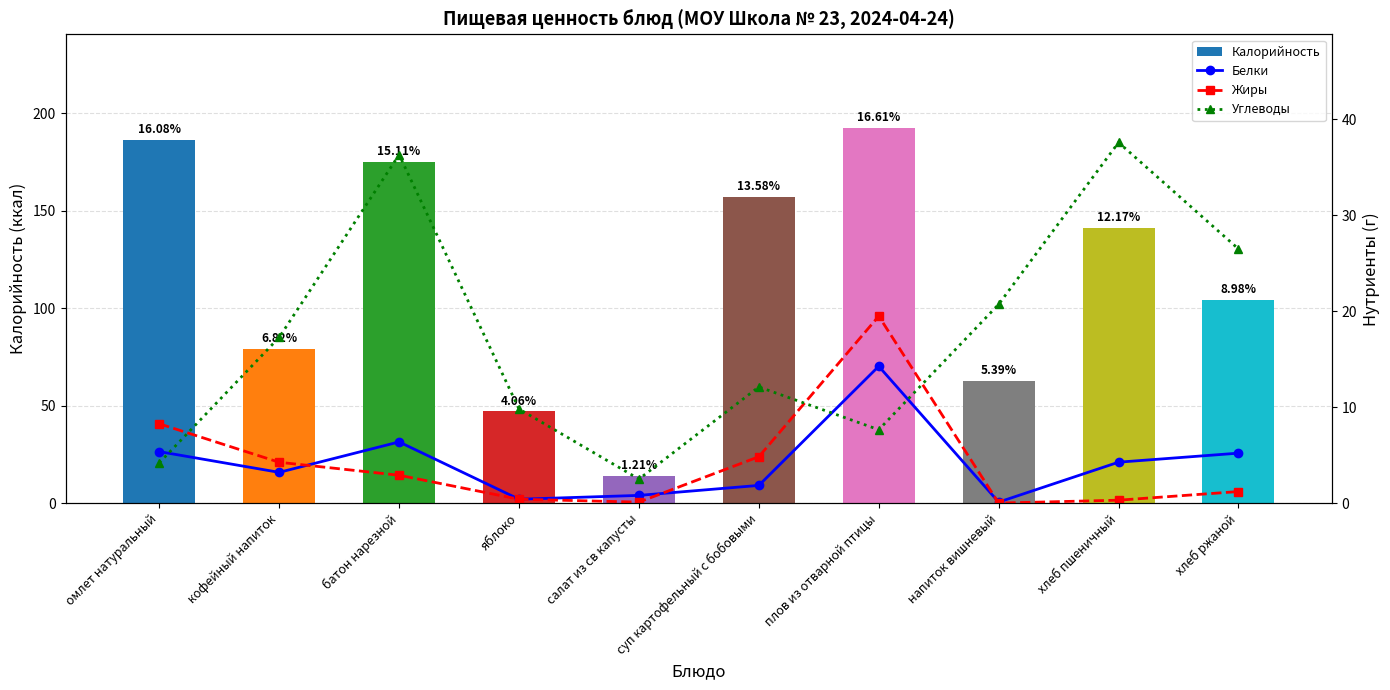

Does the chart contain any negative values?

No